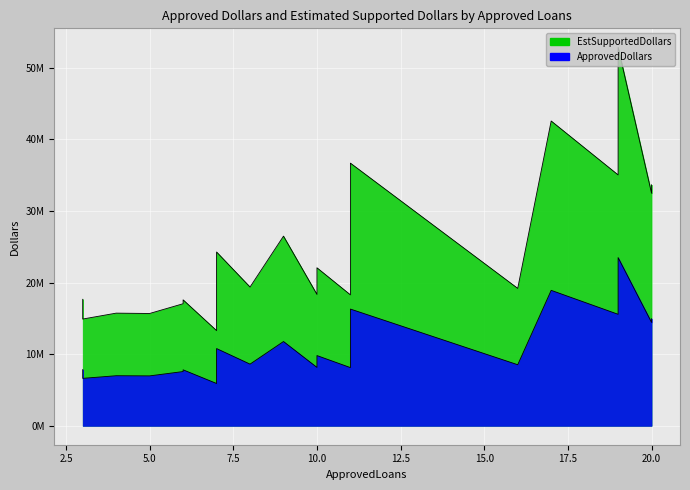

Rank the series by their average value, from lowest to highest.

ApprovedDollars, EstSupportedDollars